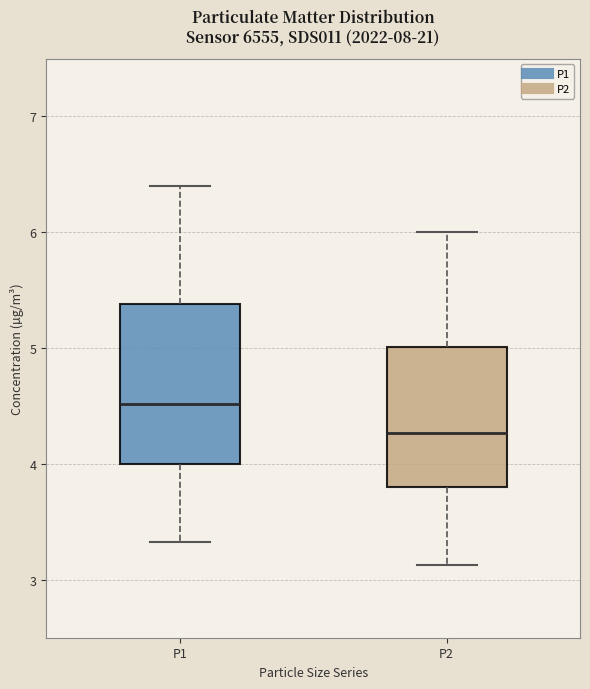

Which box's median line is the lowest?

P2